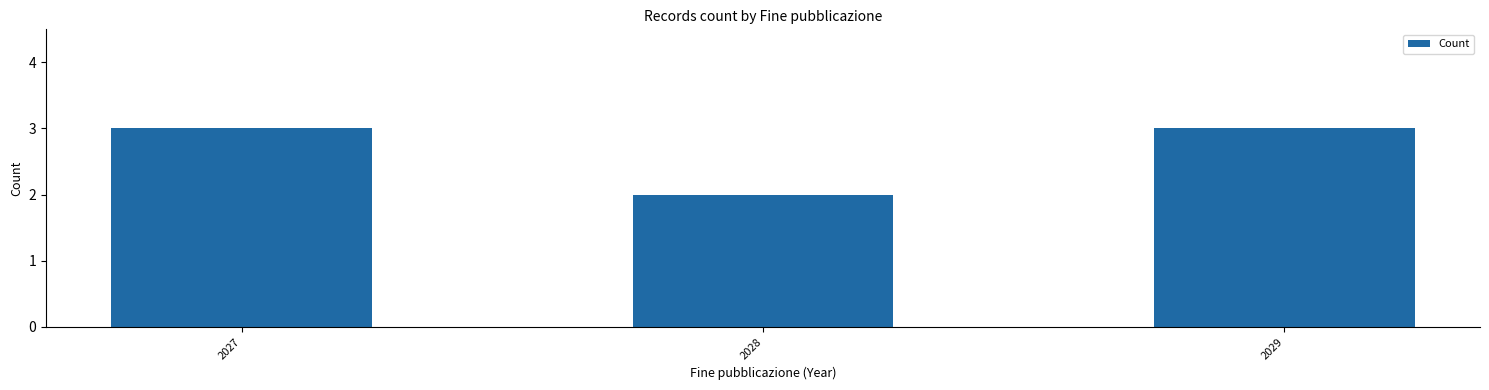

The value at 2027 is 4. True or false?

False